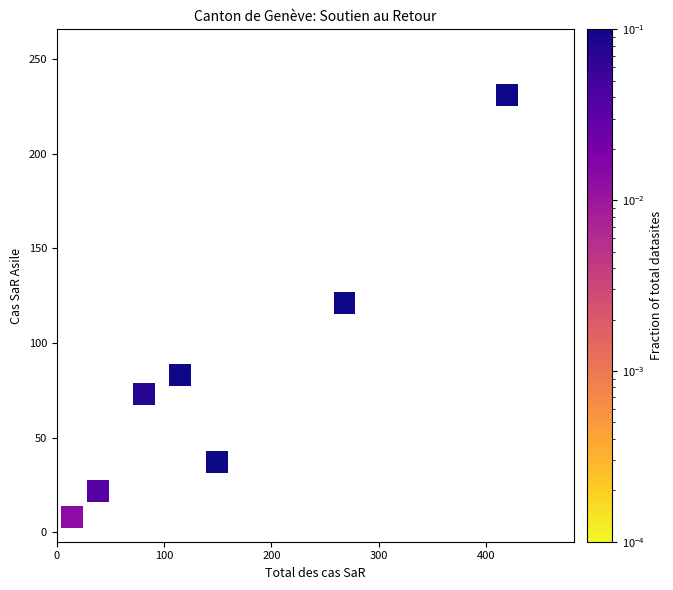

What is the range of Y values (max minus min)?

223